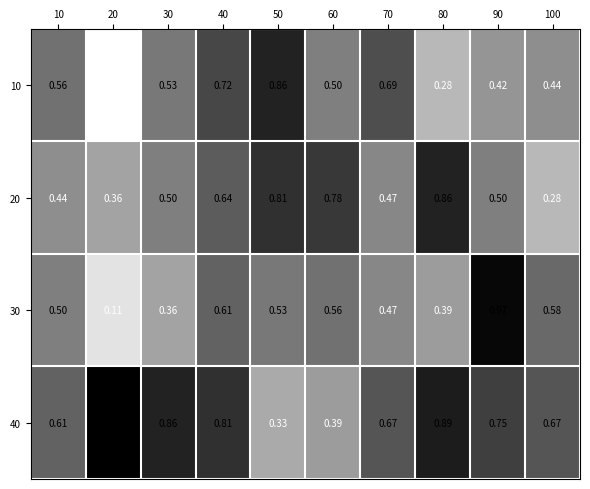

Is the value of 10 at 50 greater than the value of 20 at 100?

Yes